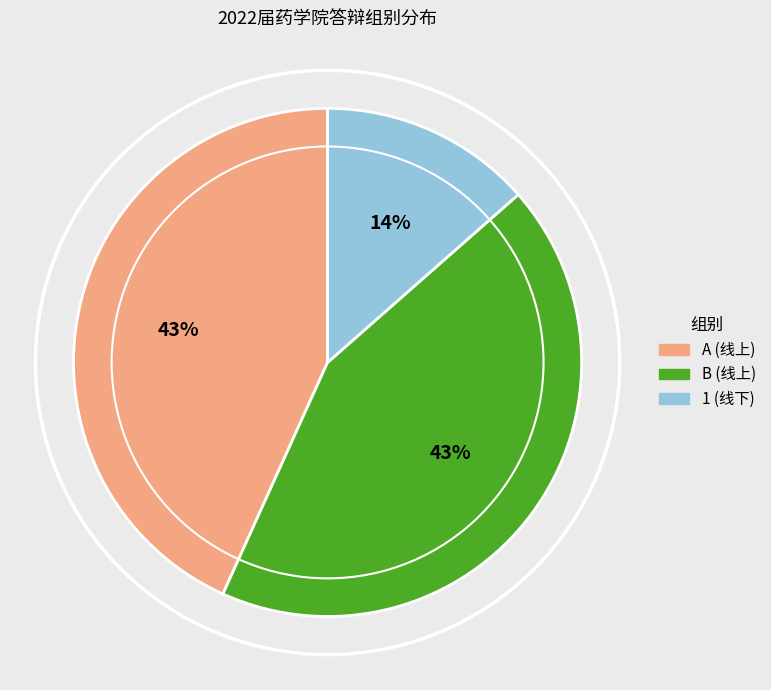

Is it true that B is 24% of the pie?

False